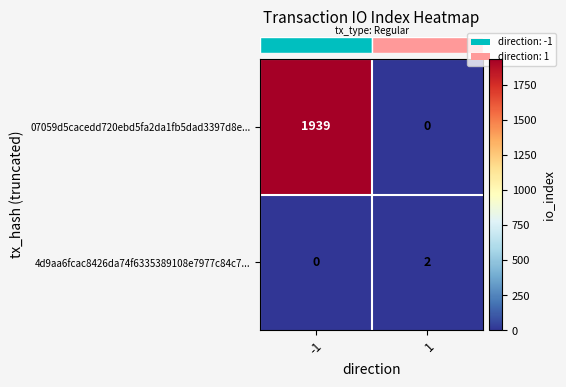

What is the sum of all 07059d5cacedd720ebd5fa2da1fb5dad3397d8e... values?

1939